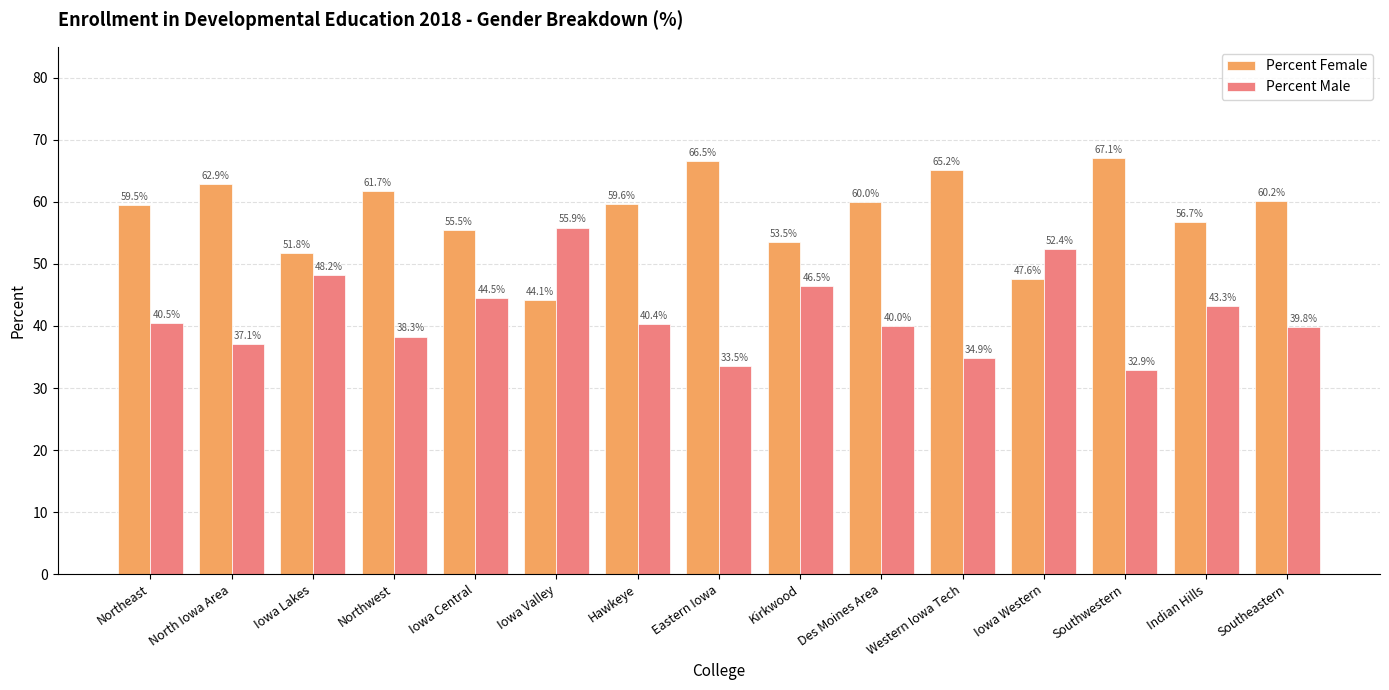

At which category does the chart reach its peak across all series?

Southwestern